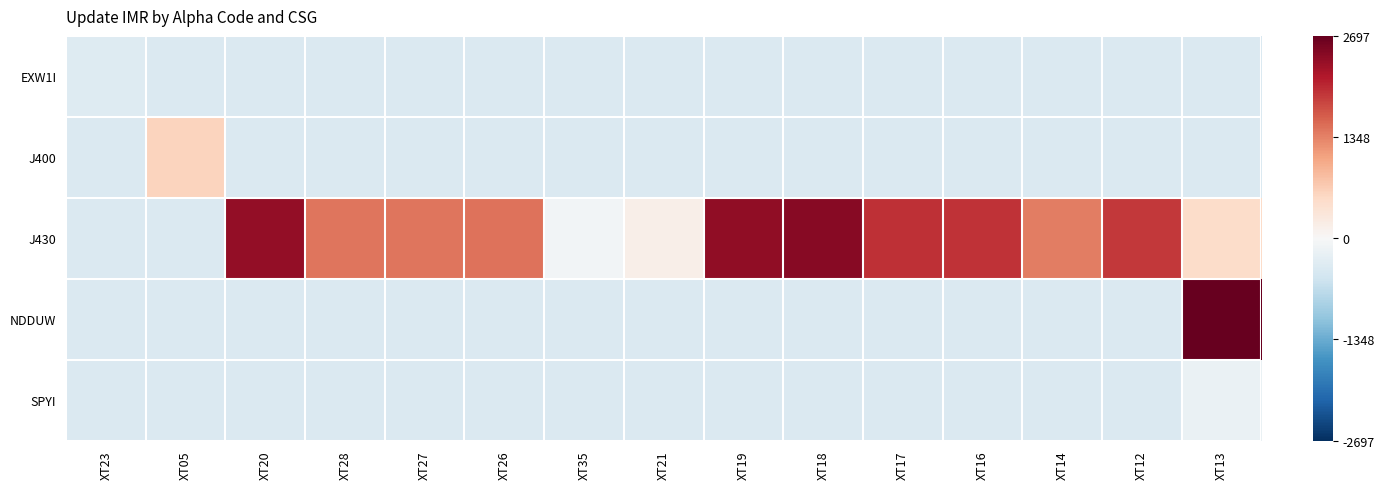

Reading right to left, transcribe all the data shown in this chart.

EXW1I: XT13=-381.3	XT12=-381.3	XT14=-381.3	XT16=-381.3	XT17=-381.3	XT18=-381.3	XT19=-381.3	XT21=-381.3	XT35=-381.3	XT26=-381.3	XT27=-381.3	XT28=-381.3	XT20=-381.3	XT05=-381.3	XT23=-345.3
J400: XT13=-381.3	XT12=-381.3	XT14=-381.3	XT16=-381.3	XT17=-381.3	XT18=-381.3	XT19=-381.3	XT21=-381.3	XT35=-381.3	XT26=-381.3	XT27=-381.3	XT28=-381.3	XT20=-381.3	XT05=601.7	XT23=-381.3
J430: XT13=486.7	XT12=1902.7	XT14=1375.7	XT16=1952.7	XT17=1978.7	XT18=2464.7	XT19=2392.7	XT21=166.7	XT35=-76.3	XT26=1463.7	XT27=1434.7	XT28=1446.7	XT20=2359.7	XT05=-381.3	XT23=-381.3
NDDUW: XT13=2696.7	XT12=-381.3	XT14=-381.3	XT16=-381.3	XT17=-381.3	XT18=-381.3	XT19=-381.3	XT21=-381.3	XT35=-381.3	XT26=-381.3	XT27=-381.3	XT28=-381.3	XT20=-381.3	XT05=-381.3	XT23=-381.3
SPYI: XT13=-189.3	XT12=-381.3	XT14=-381.3	XT16=-381.3	XT17=-381.3	XT18=-381.3	XT19=-381.3	XT21=-381.3	XT35=-381.3	XT26=-381.3	XT27=-381.3	XT28=-381.3	XT20=-381.3	XT05=-381.3	XT23=-381.3